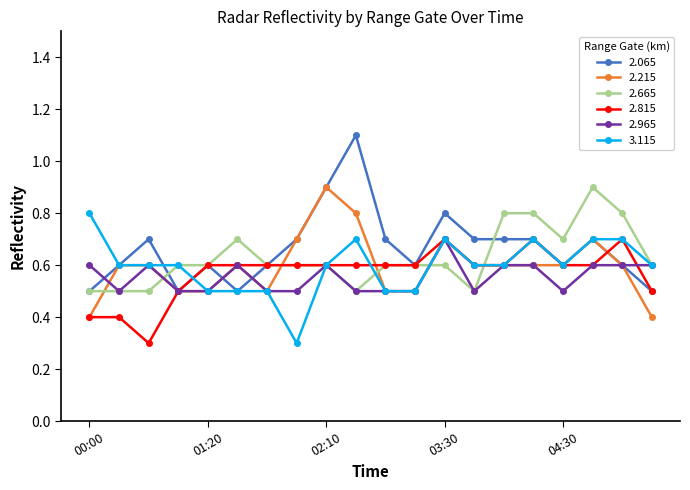

True or false: 2.665 has more than 0 interior local peaks.

True